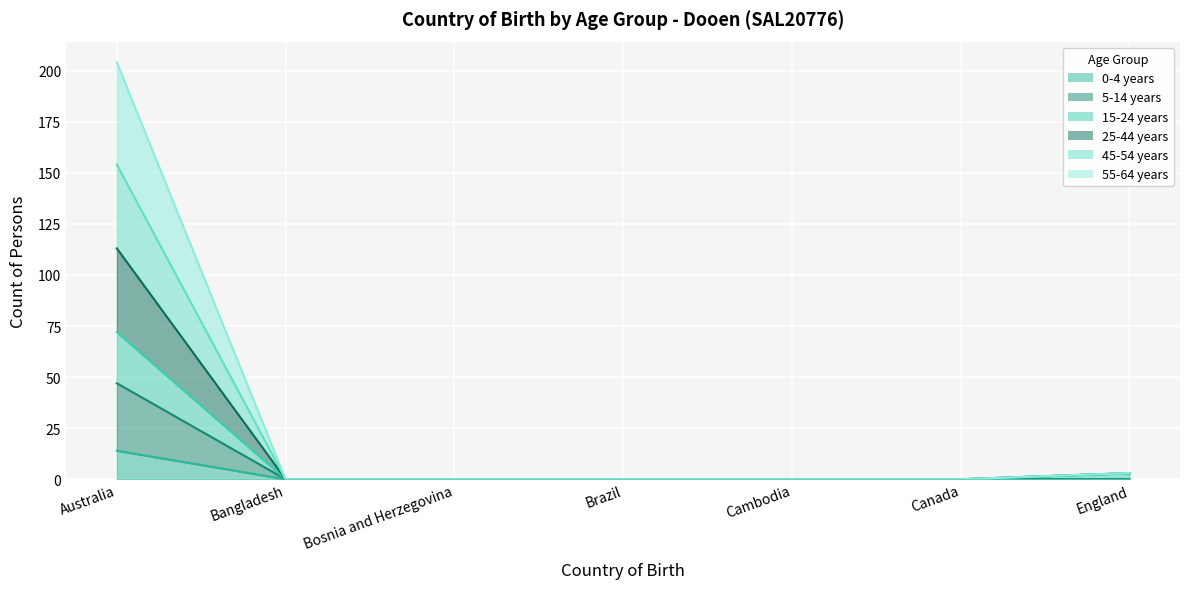

What is the difference between the second highest and second lowest values in the 15-24 years series?

3